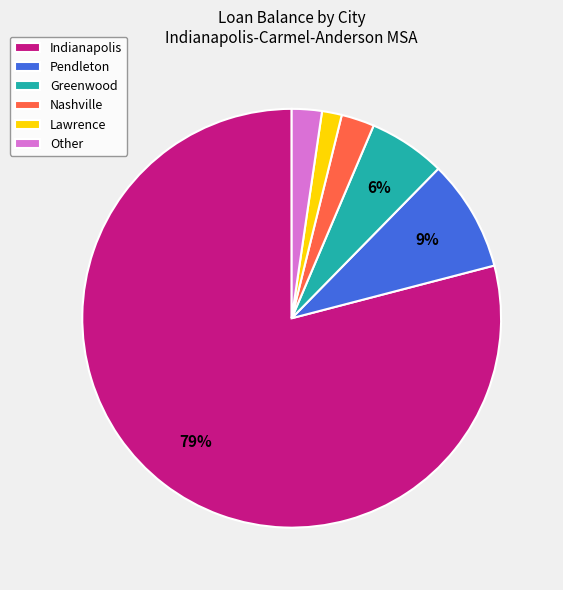

Is it true that Indianapolis is 13% of the pie?

False